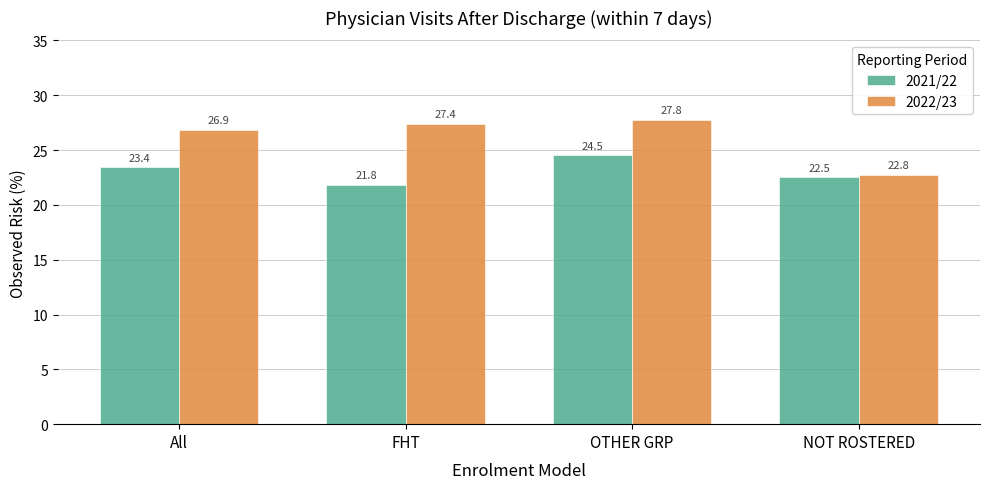

Which series has the largest range (max minus min)?

2022/23